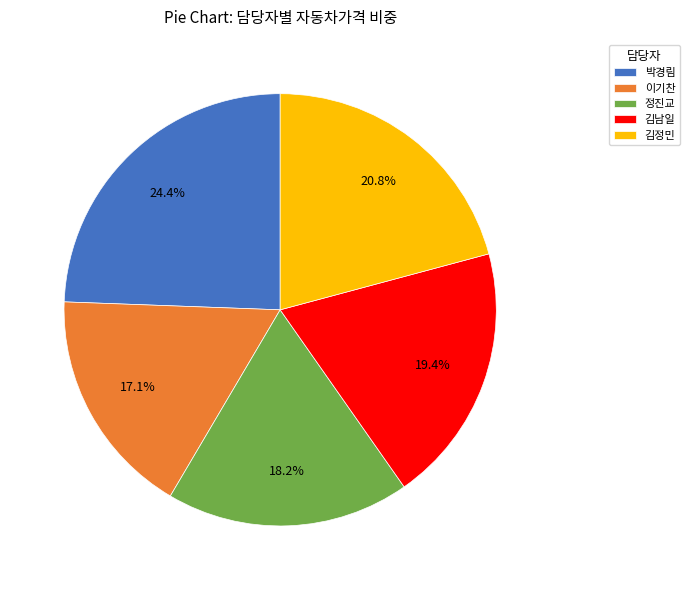

To the nearest percent, what percentage of the pie is 정진교?

18%